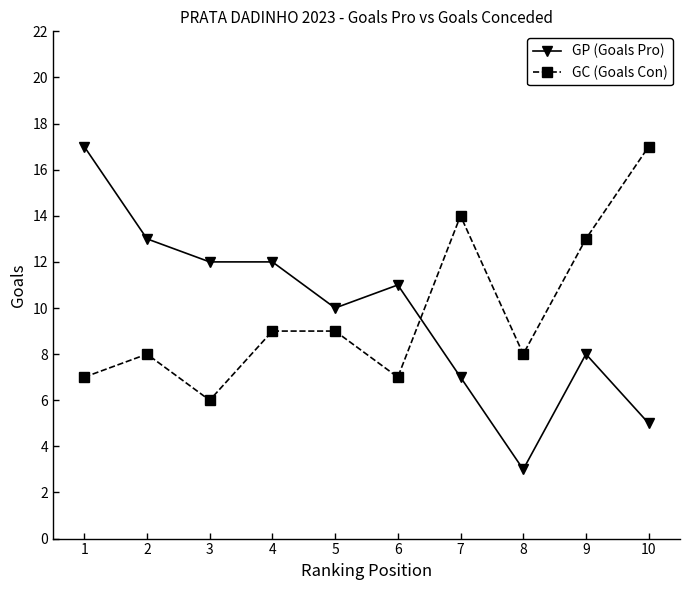

Count the number of data series in this chart.

2